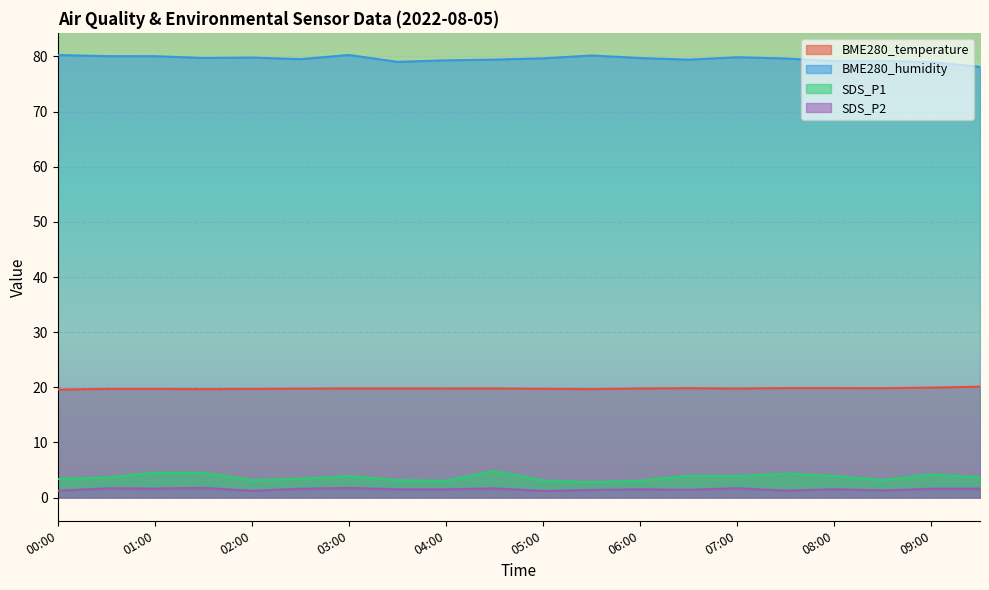

Does the chart display data point markers on the line(s)?

No